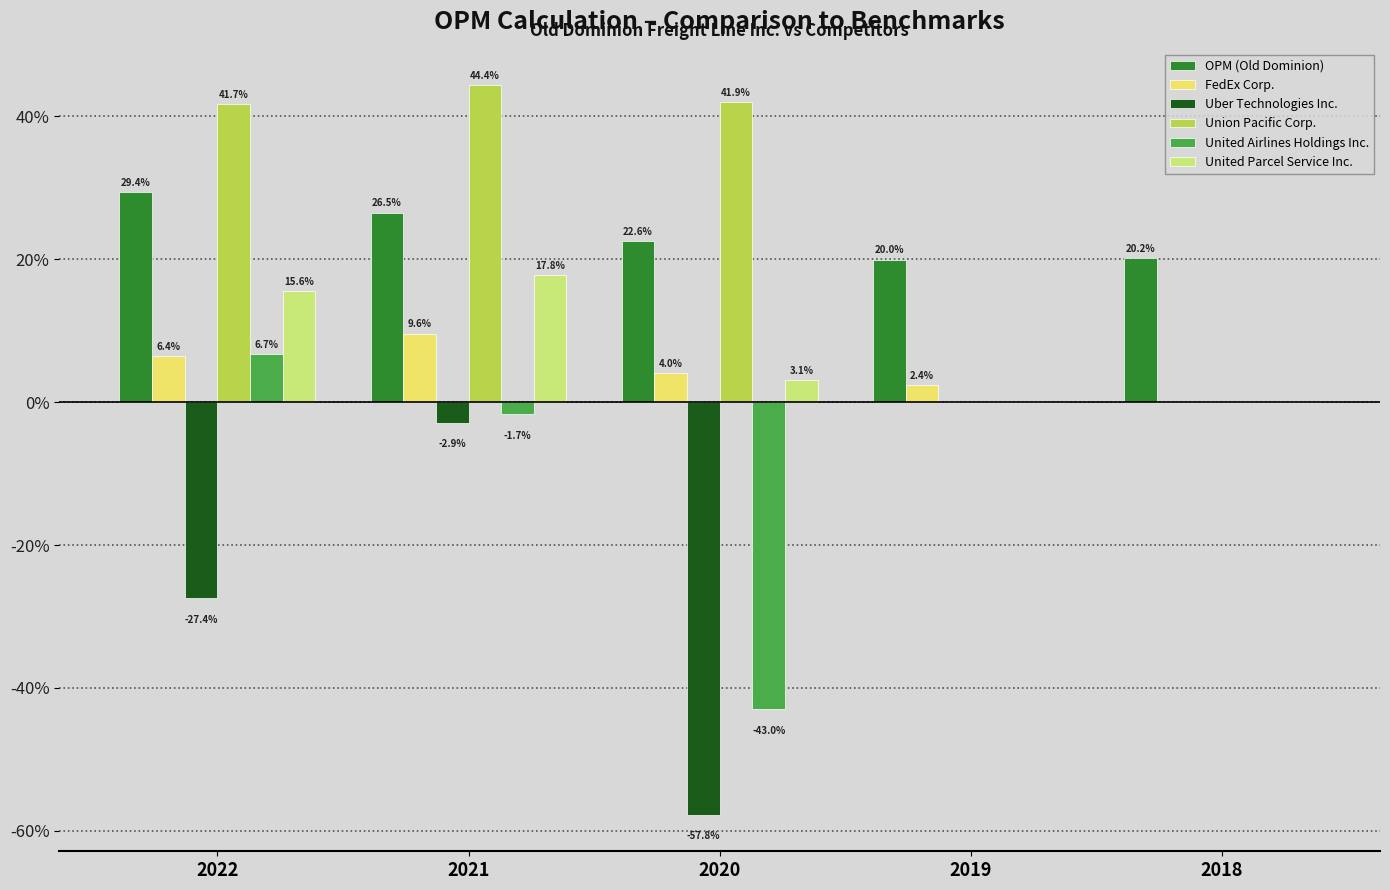

What is the value of the United Airlines Holdings Inc. bar at the 3rd from the left?

-0.4